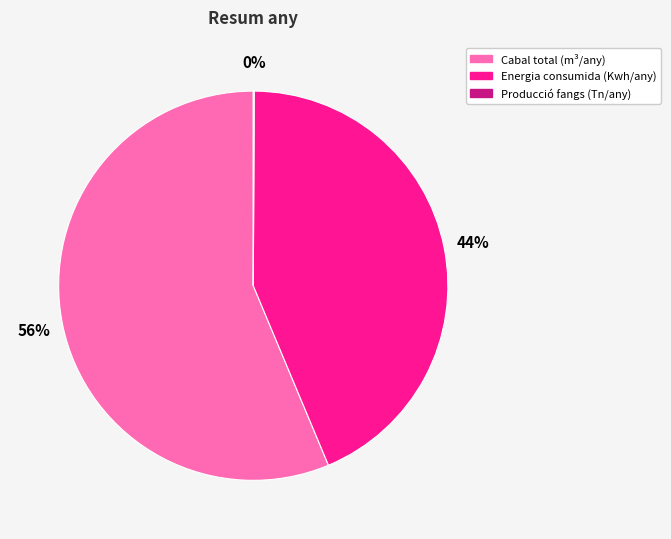

Does any single category account for the majority?

Yes